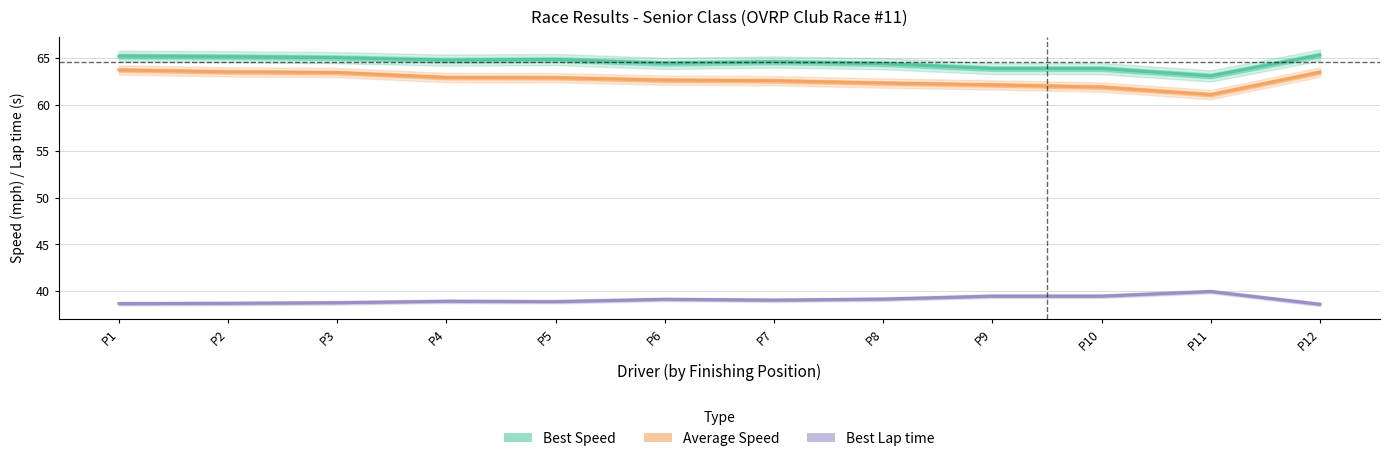

Is this an area chart (filled region under the line)?

No